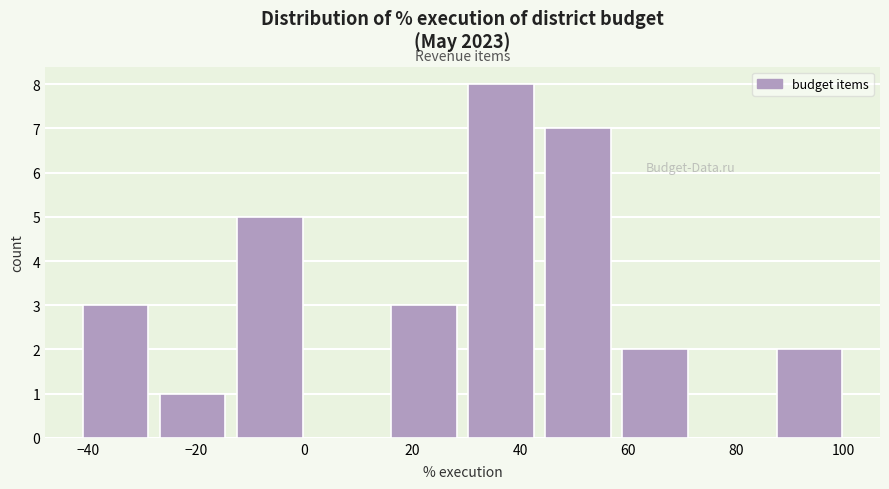

Reading left to right, transcribe this chart: for each bar, give the range it covers on the x-axis and its height. Neither the bar edges nor the heights are printed on the chart, so give them approximately, as read against the axes.

-42 to -28: 3
-28 to -14: 1
-14 to 0: 5
0 to 16: 0
16 to 30: 3
30 to 44: 8
44 to 58: 7
58 to 72: 2
72 to 86: 0
86 to 100: 2